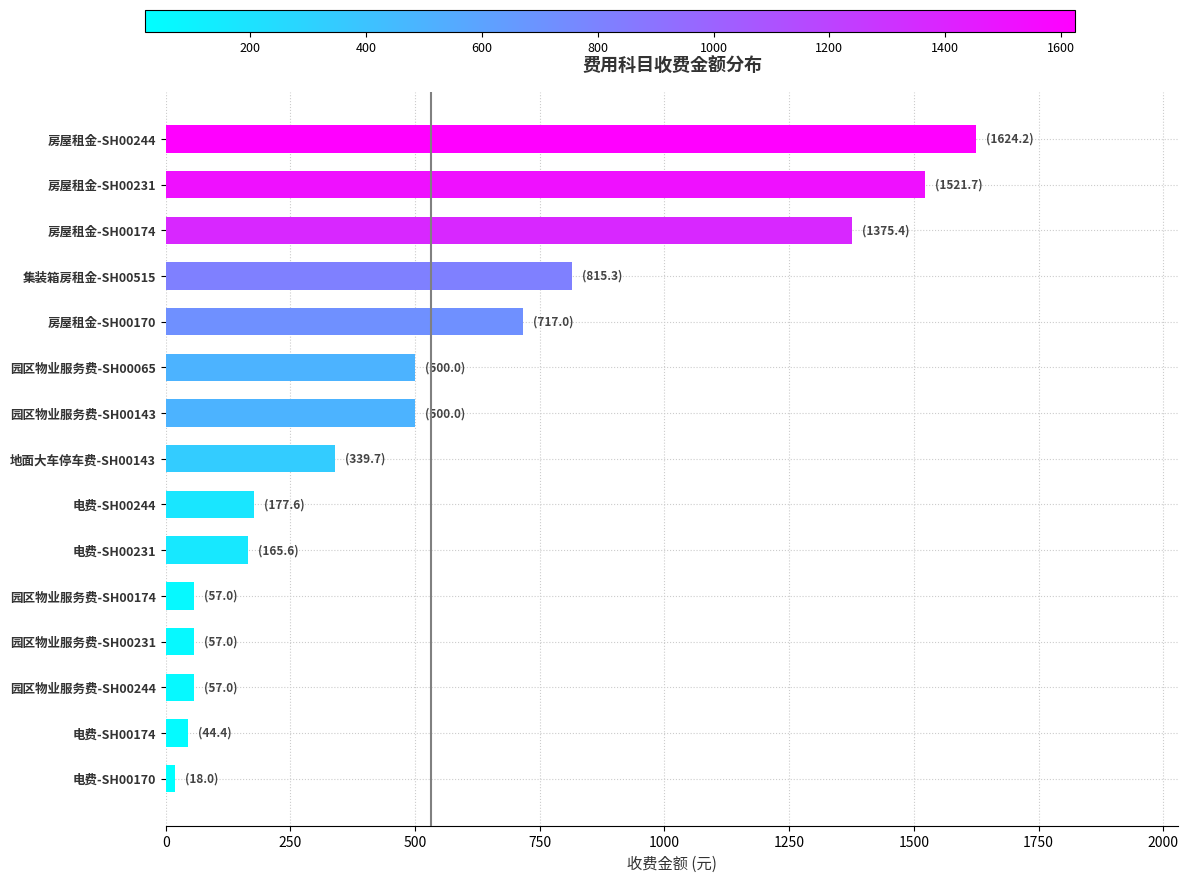

What is the sum of all values?

7969.9